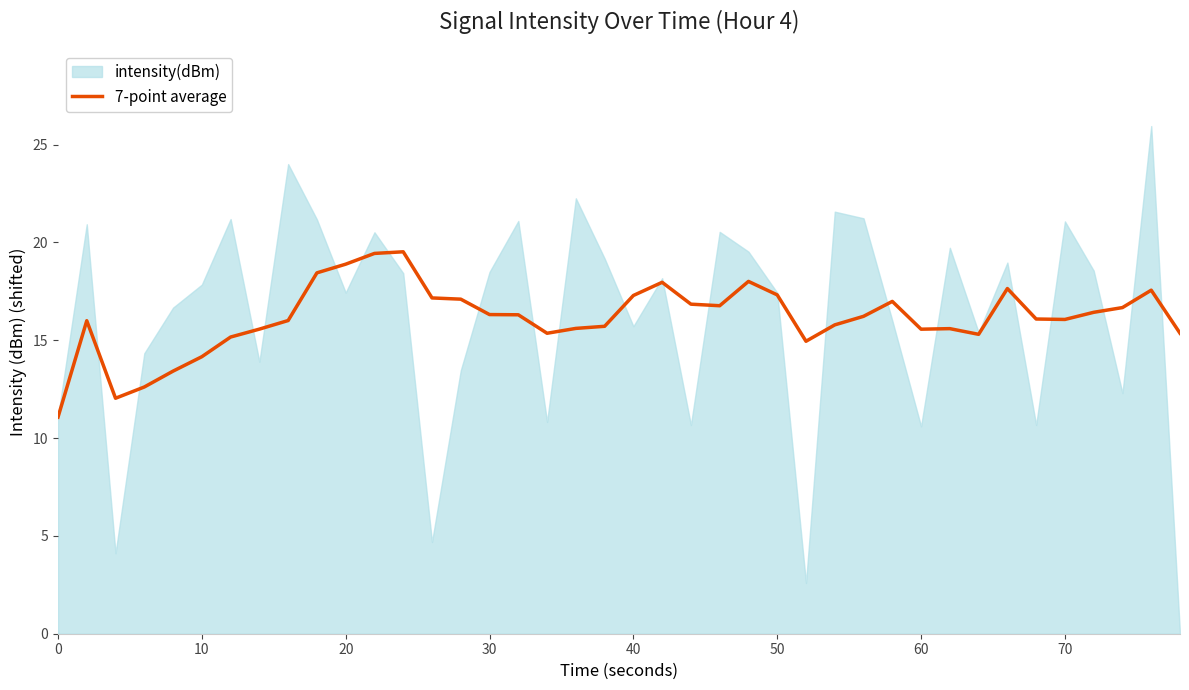

What is the maximum value for 7-point average?

19.5